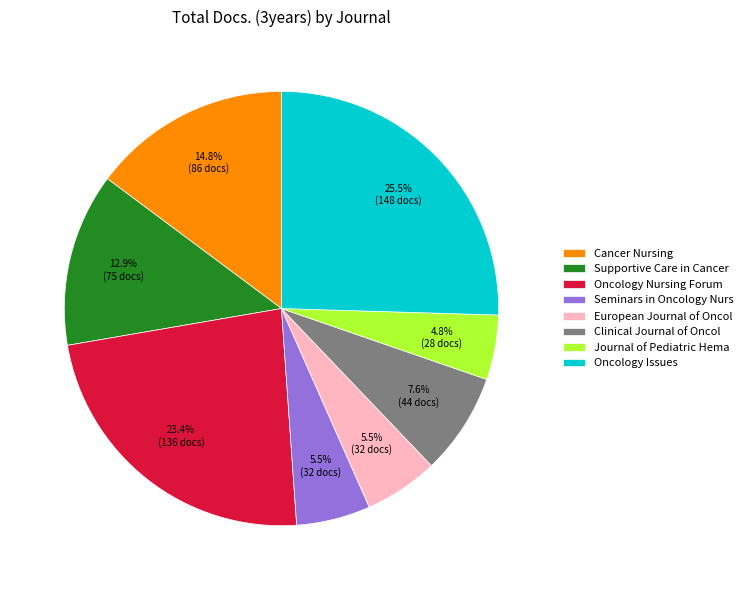

Is there any slice that represents more than half of the pie?

No